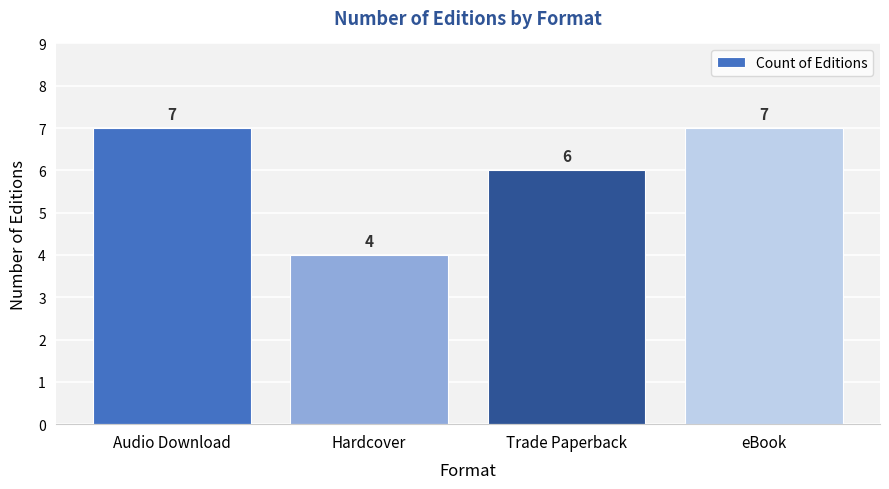

What is the maximum value shown in the chart?

7